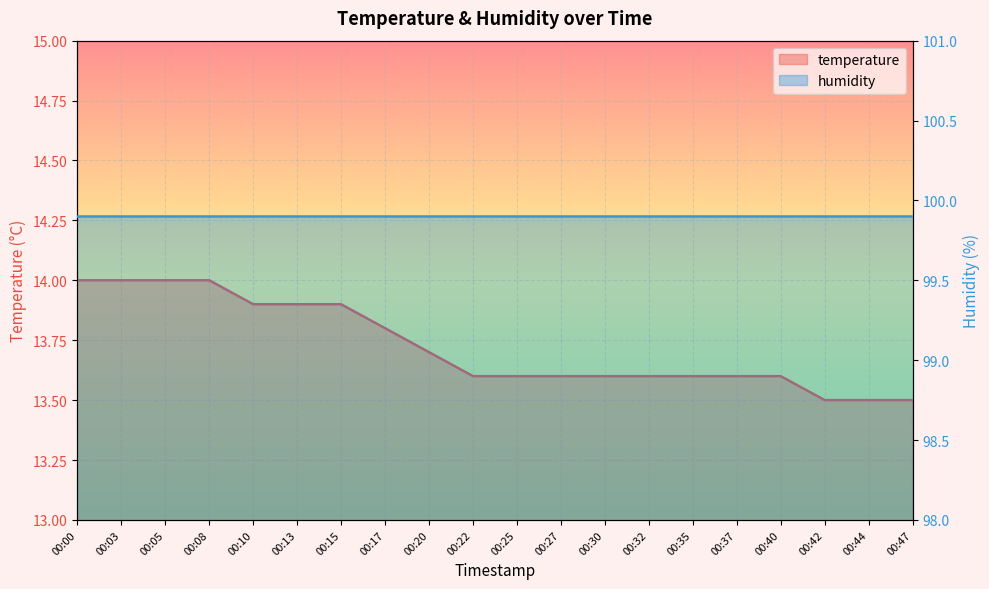

Which series has the widest spread of values?

temperature